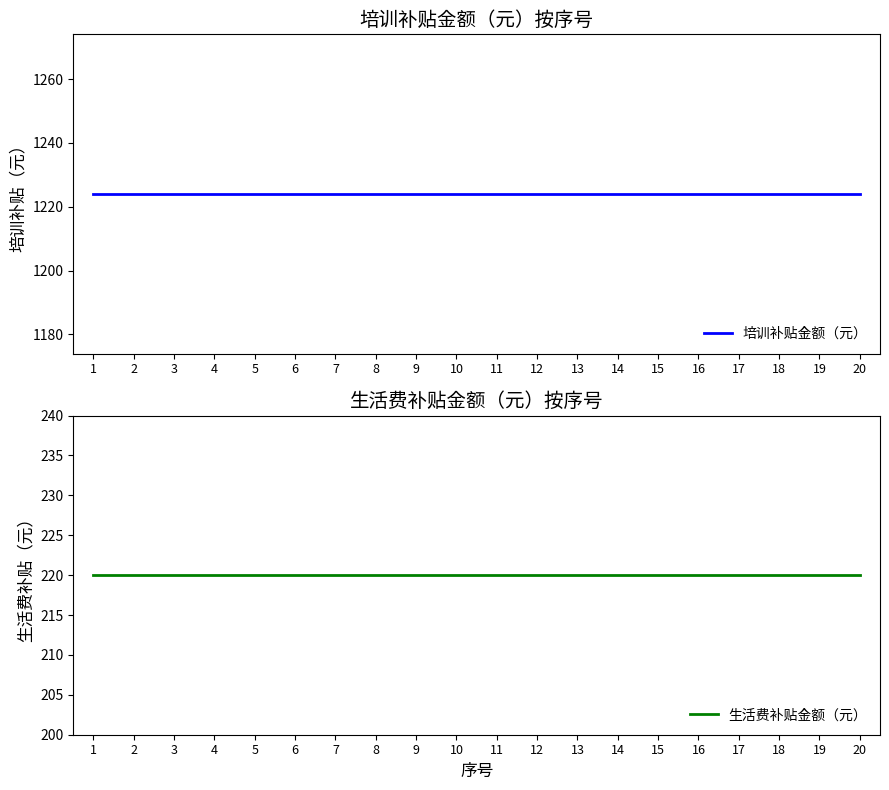

Between 4 and 17, which is larger?

4